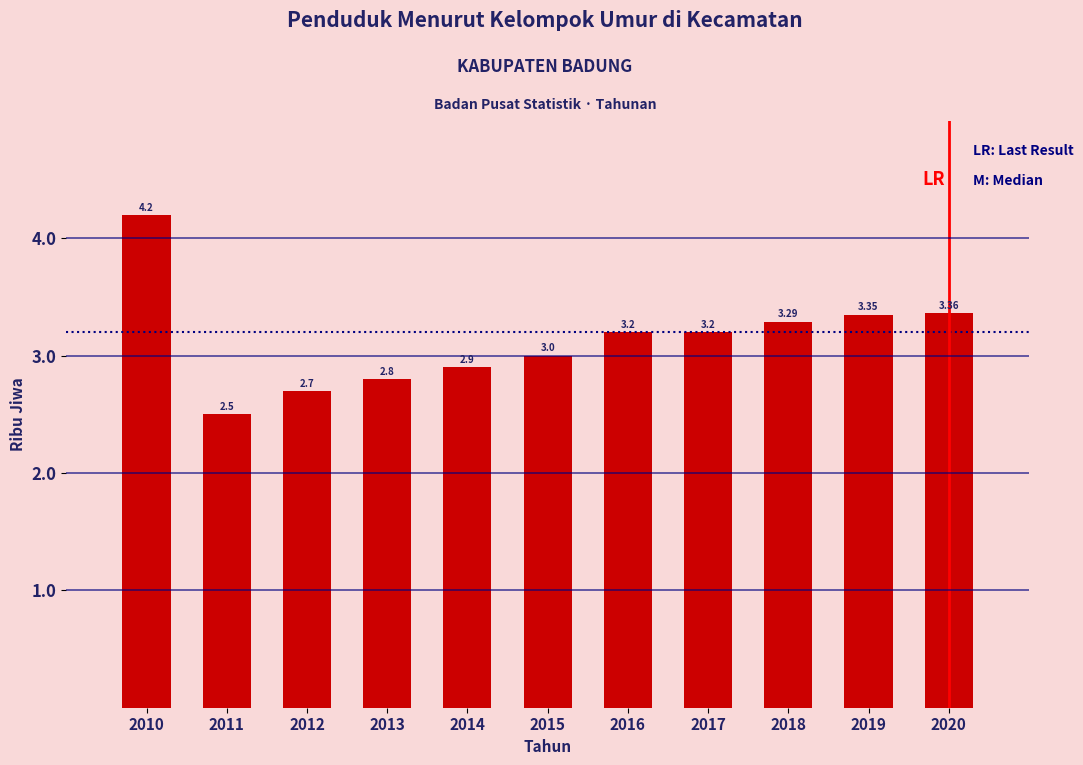

What is the average value?

3.1